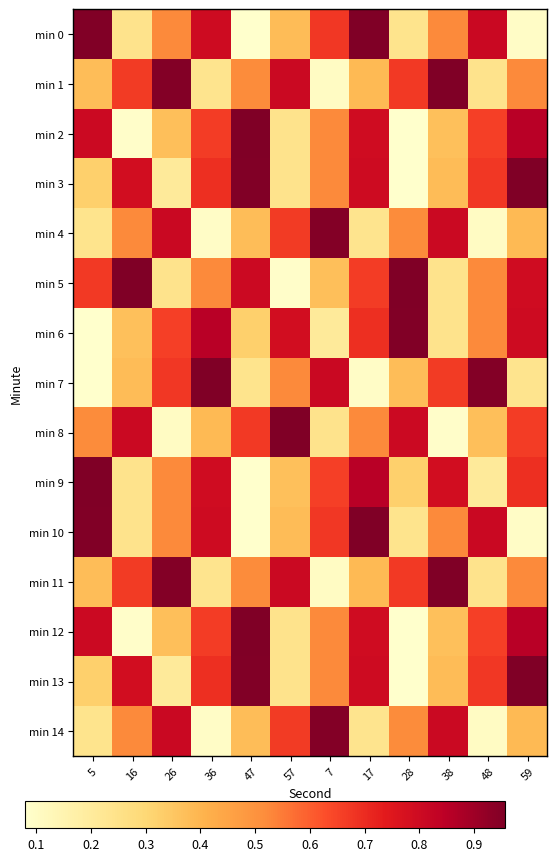

What is the greatest value displayed?

1.0